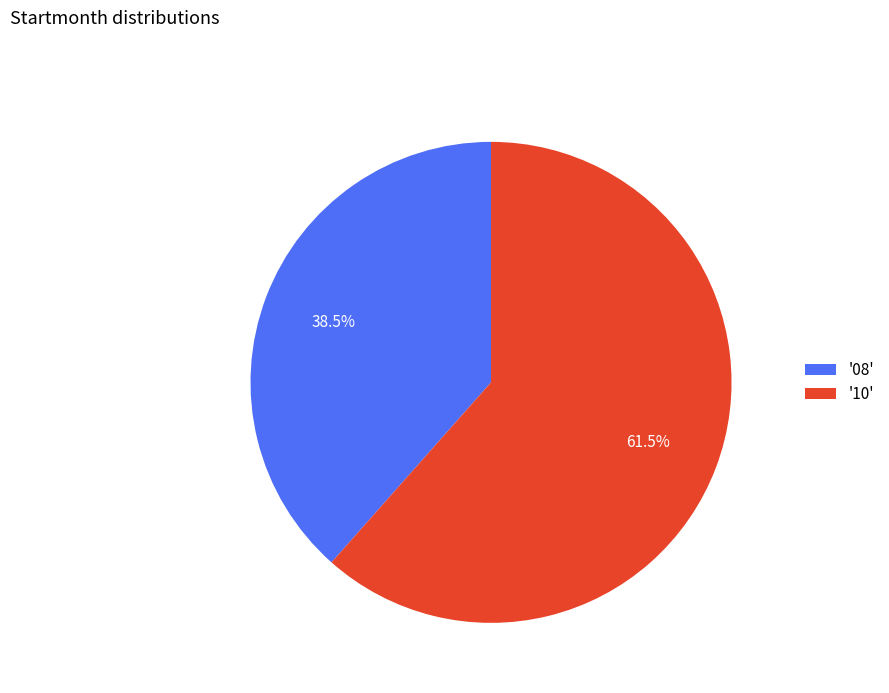

What is the ratio of the value at '10' to the value at '08'?

1.6